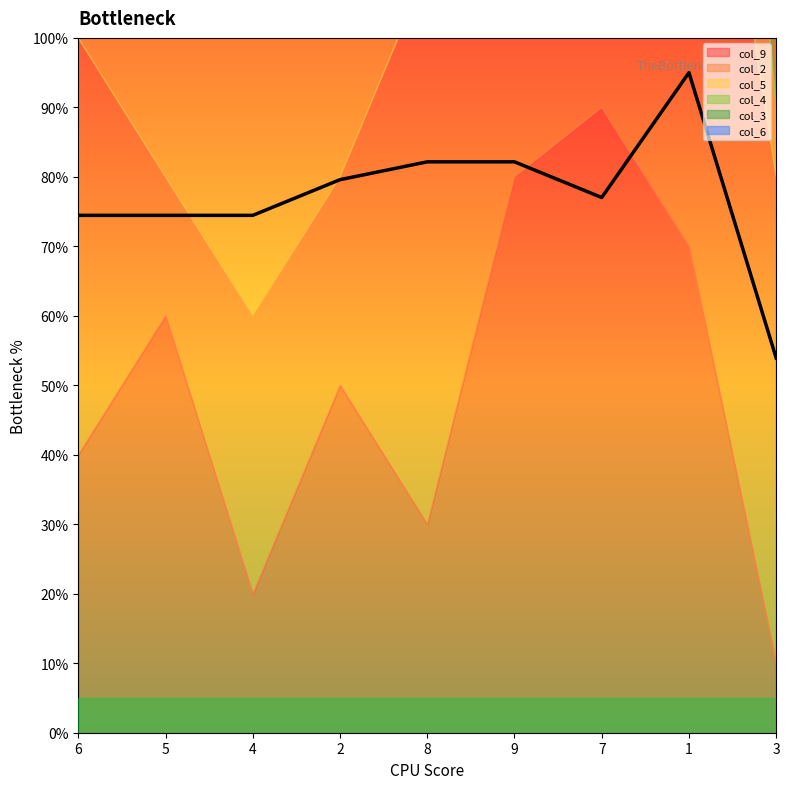

What is the label of the 8th point from the left?

1